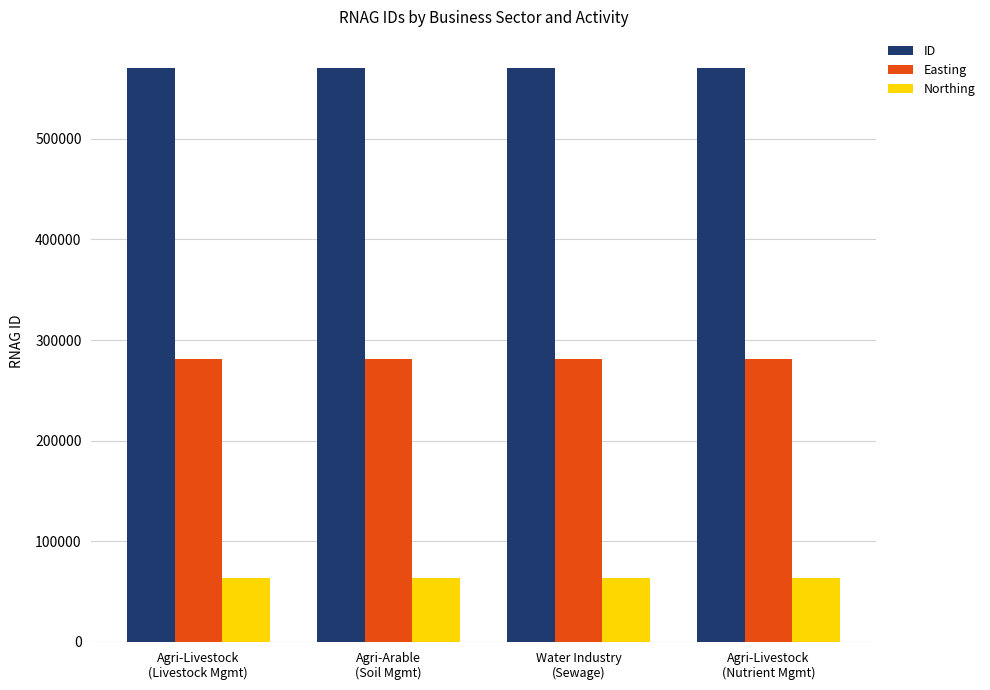

Are the bars grouped side by side (vs. stacked)?

Yes